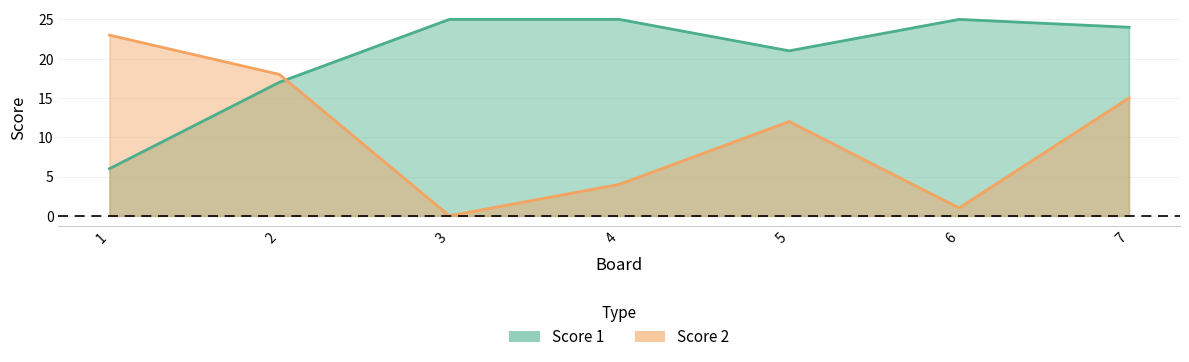

True or false: Score 1 has more than 0 points higher than both neighbors.

True